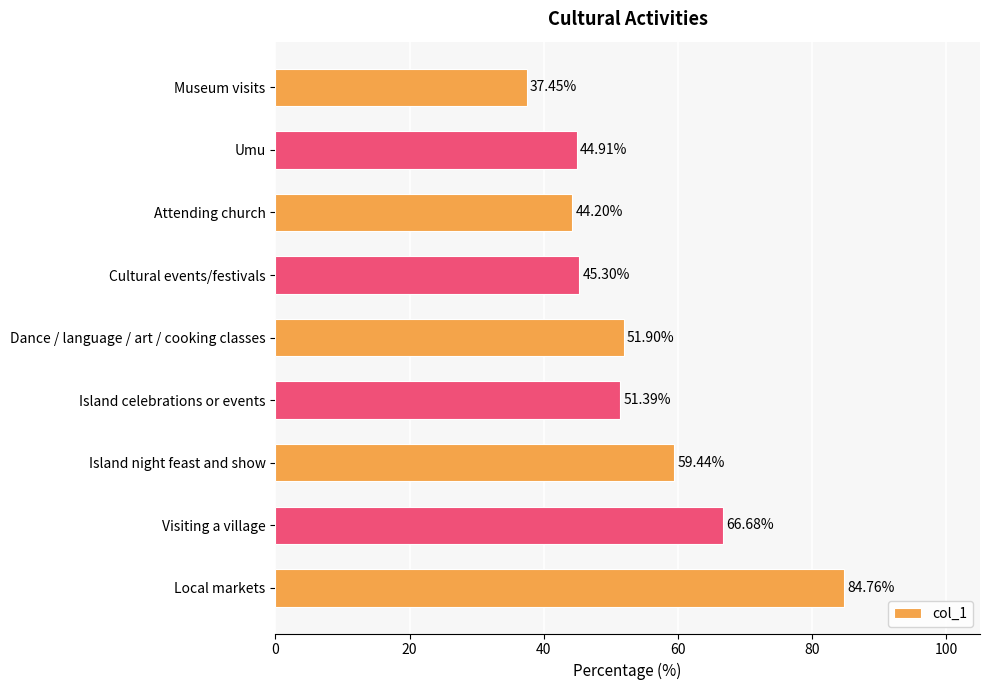

What is the label of the 4th bar from the top?

Cultural events/festivals